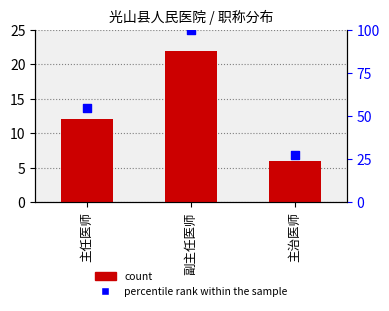

Is the value of percentile rank within the sample at 副主任医师 greater than the value of count at 主治医师?

Yes